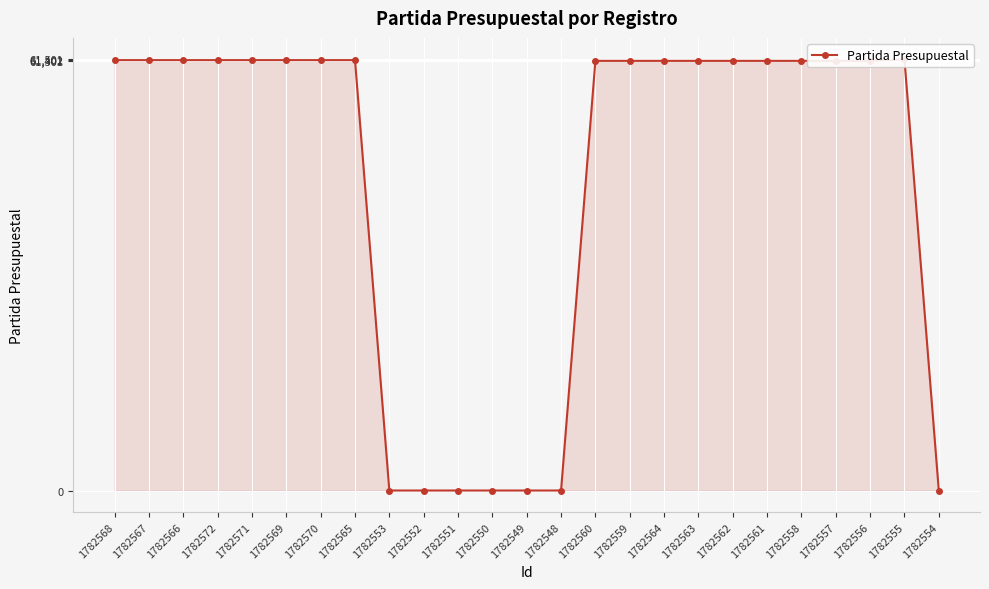

What is the difference between the second highest and minimum values?

61402